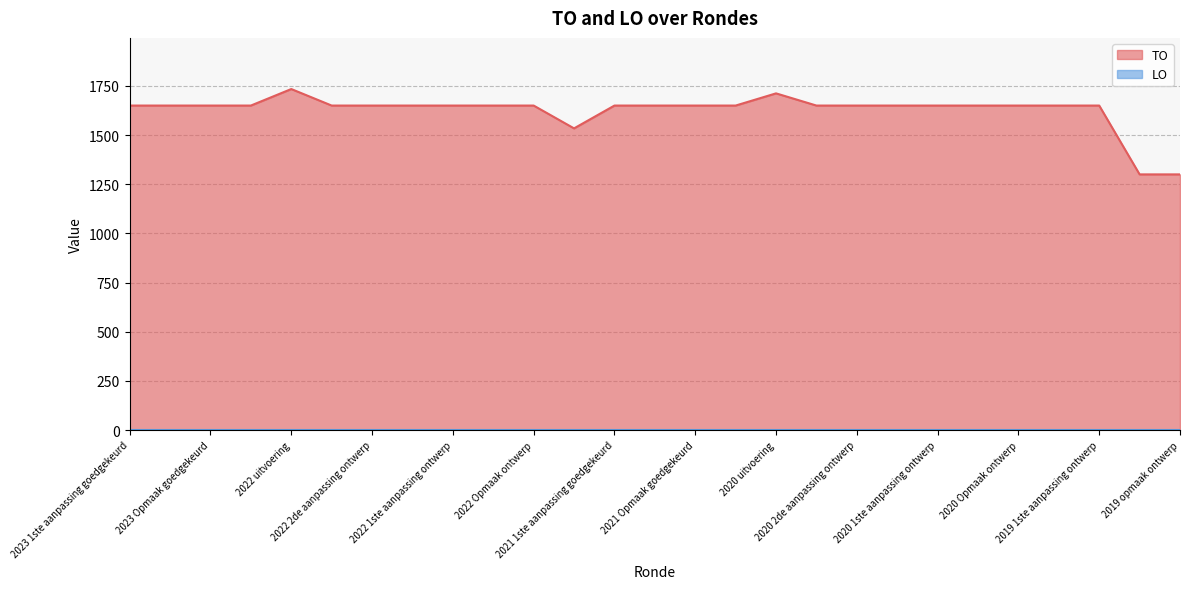

Between 2019 1ste aanpassing ontwerp and 2020 2de aanpassing goedgekeurd, which is larger?

2019 1ste aanpassing ontwerp